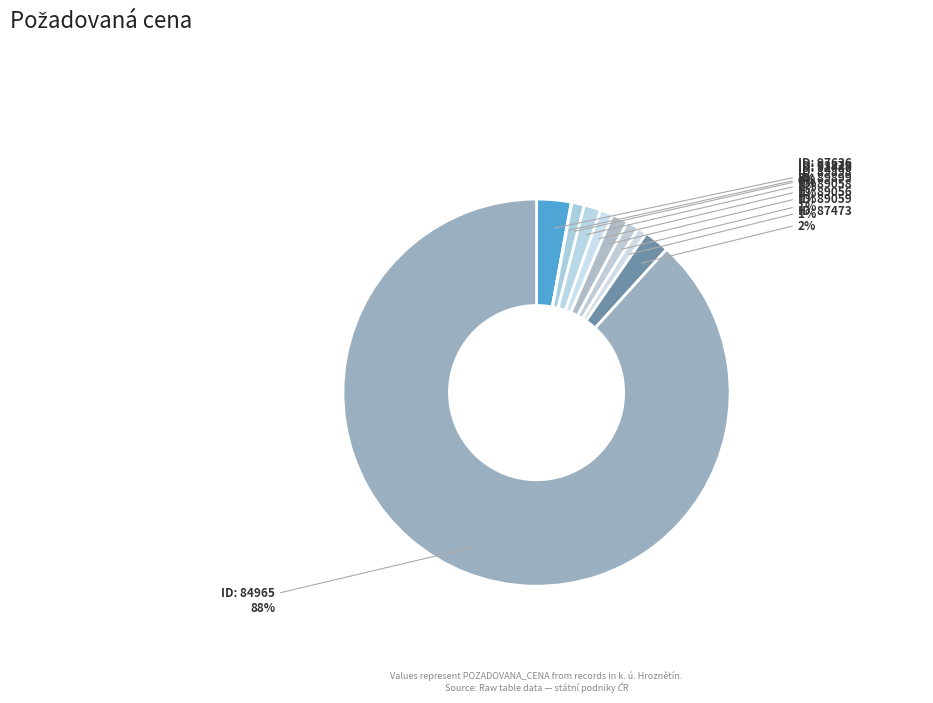

Count the number of slices in the pie.

10